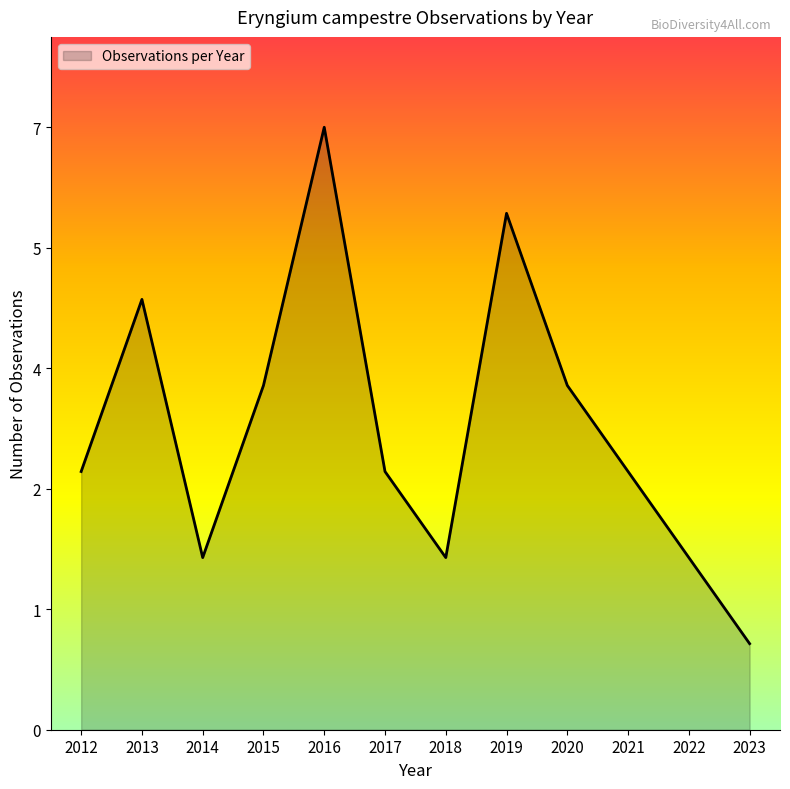

How many data points does each series have?

12